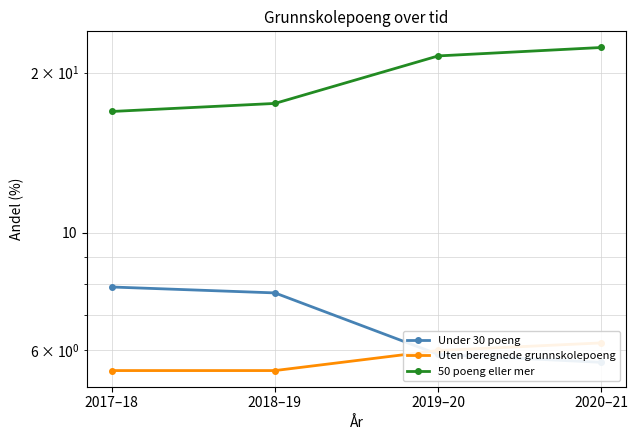

What is the minimum value shown in the chart?

5.5